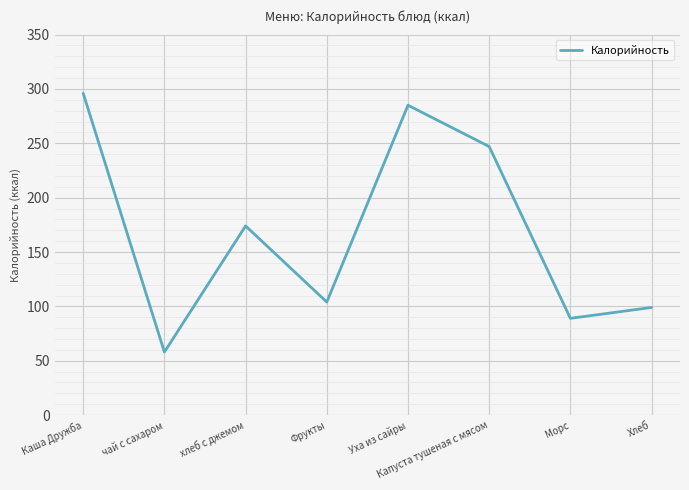

The chart shows a value of 296 at Каша Дружба. True or false?

True